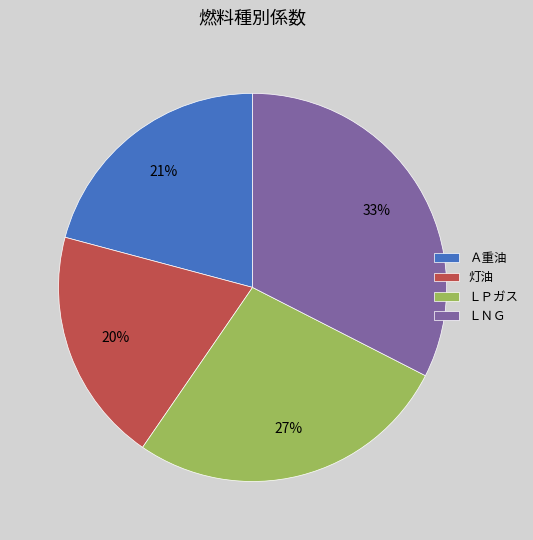

Is it true that ＬＰガス is 37% of the pie?

False